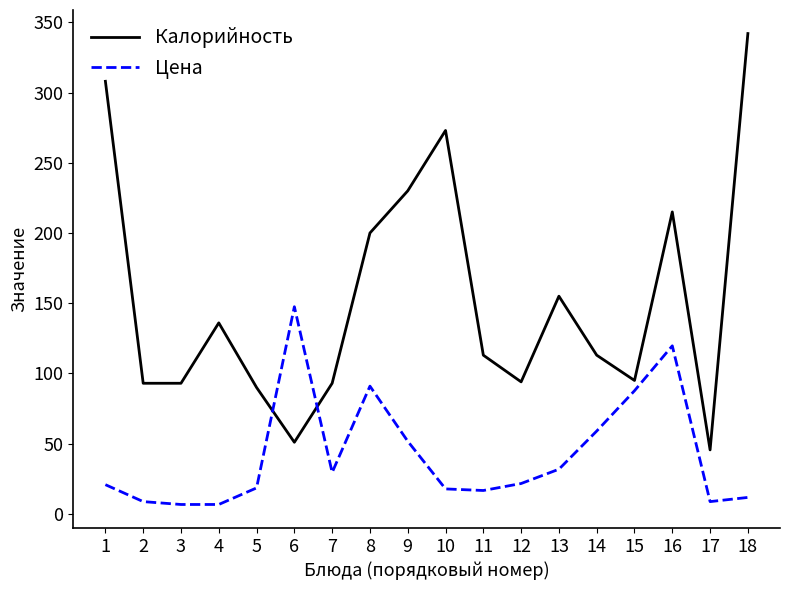

What is the difference between the maximum and minimum values in the Калорийность series?

296.4